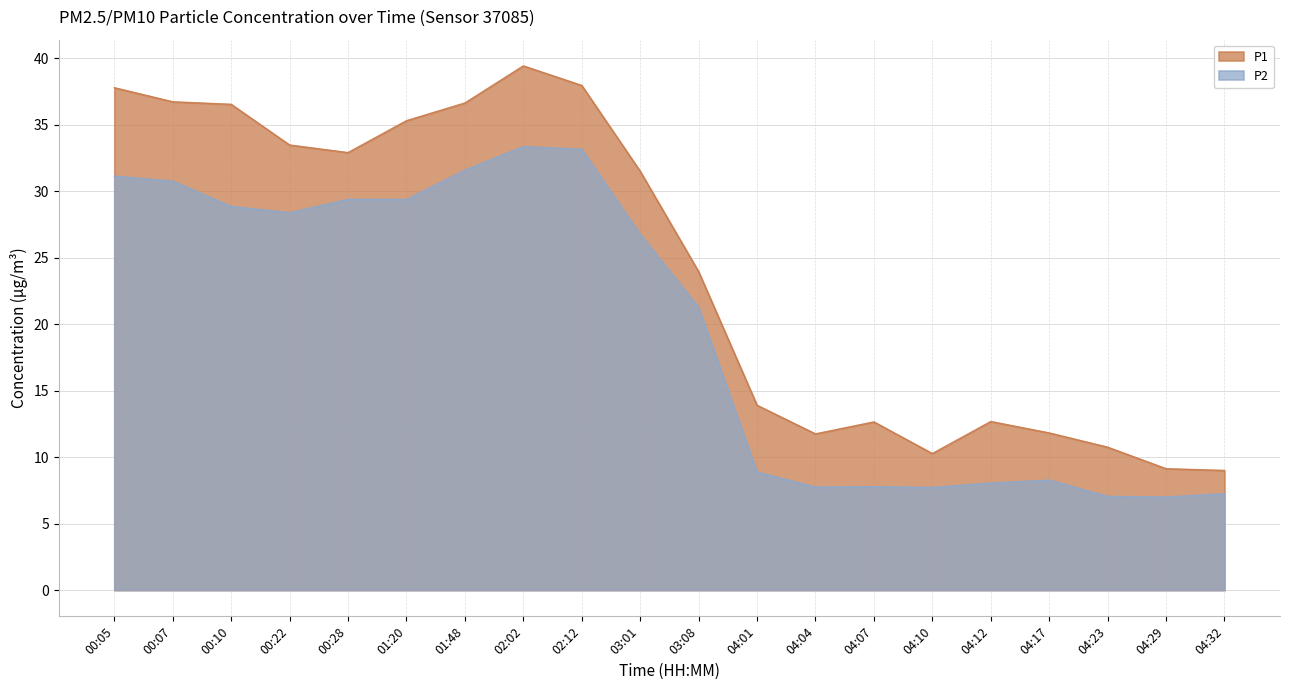

What is the difference between the second highest and minimum values in the P1 series?

29.0